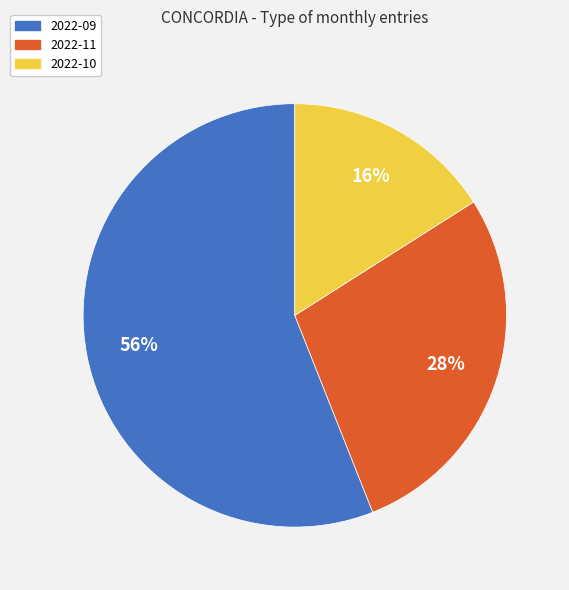

What is the largest slice in the pie chart?

2022-09